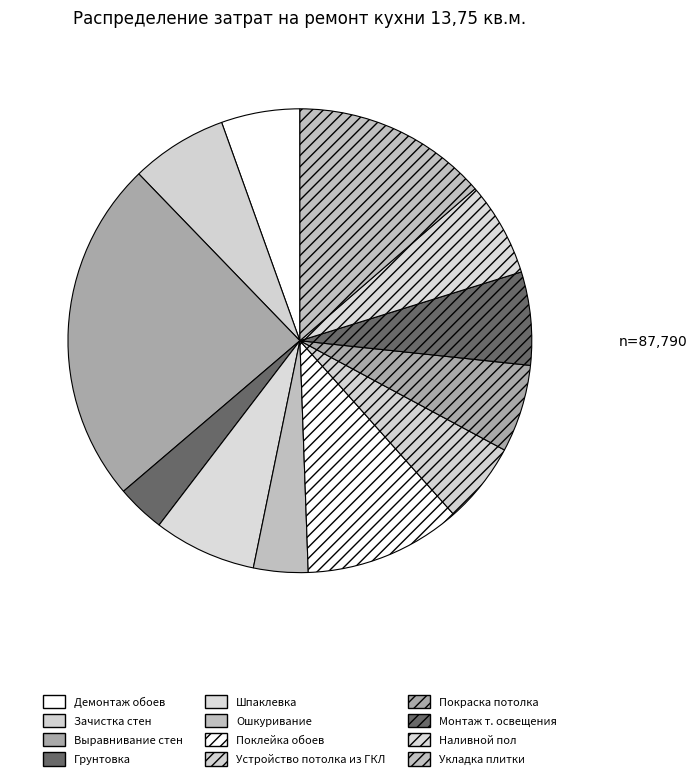

Count the number of slices in the pie.

12